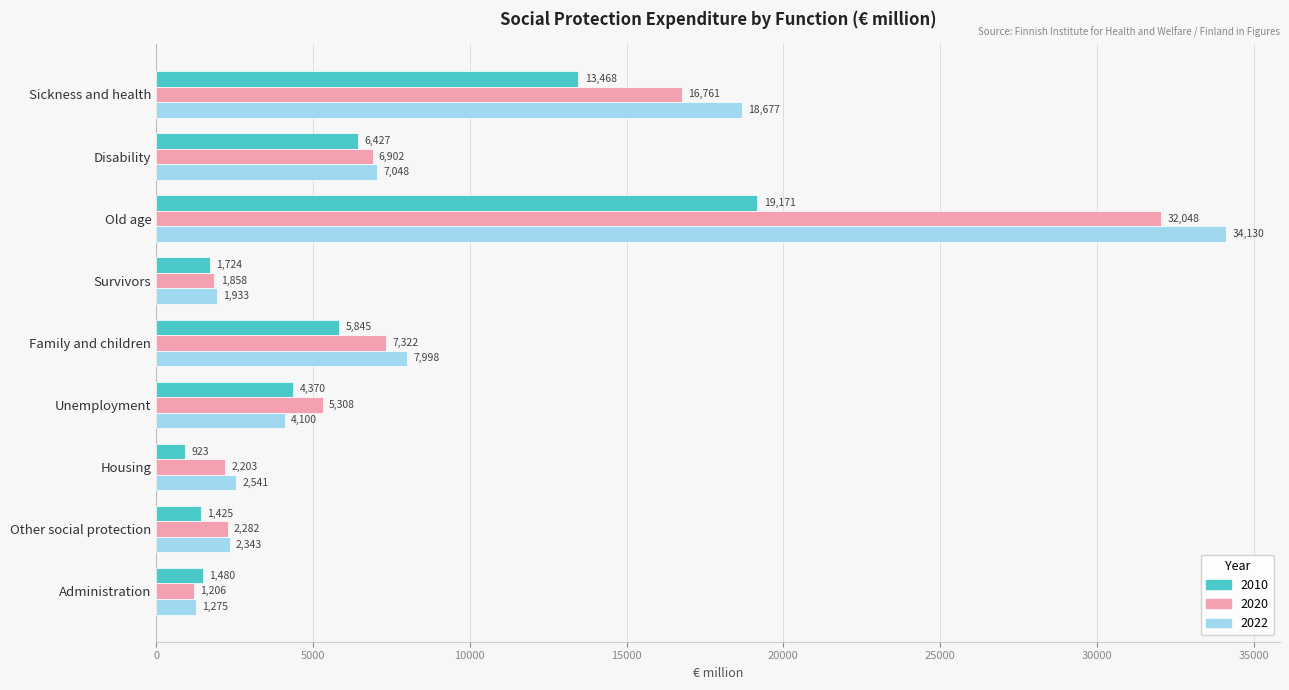

List the series in order of their overall mean, highest first.

2022, 2020, 2010